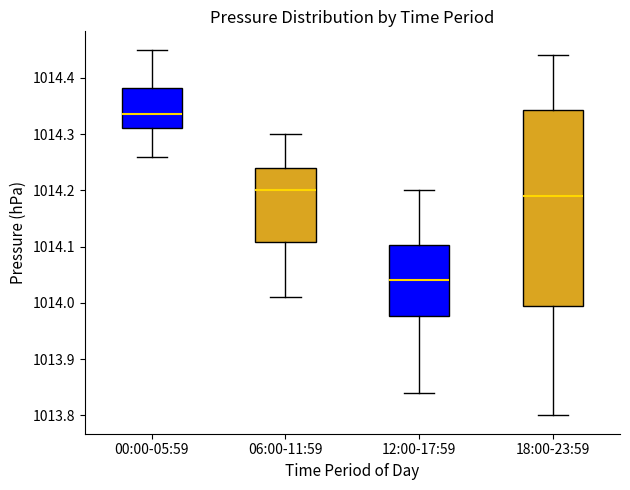

Which box's median line is the highest?

00:00-05:59